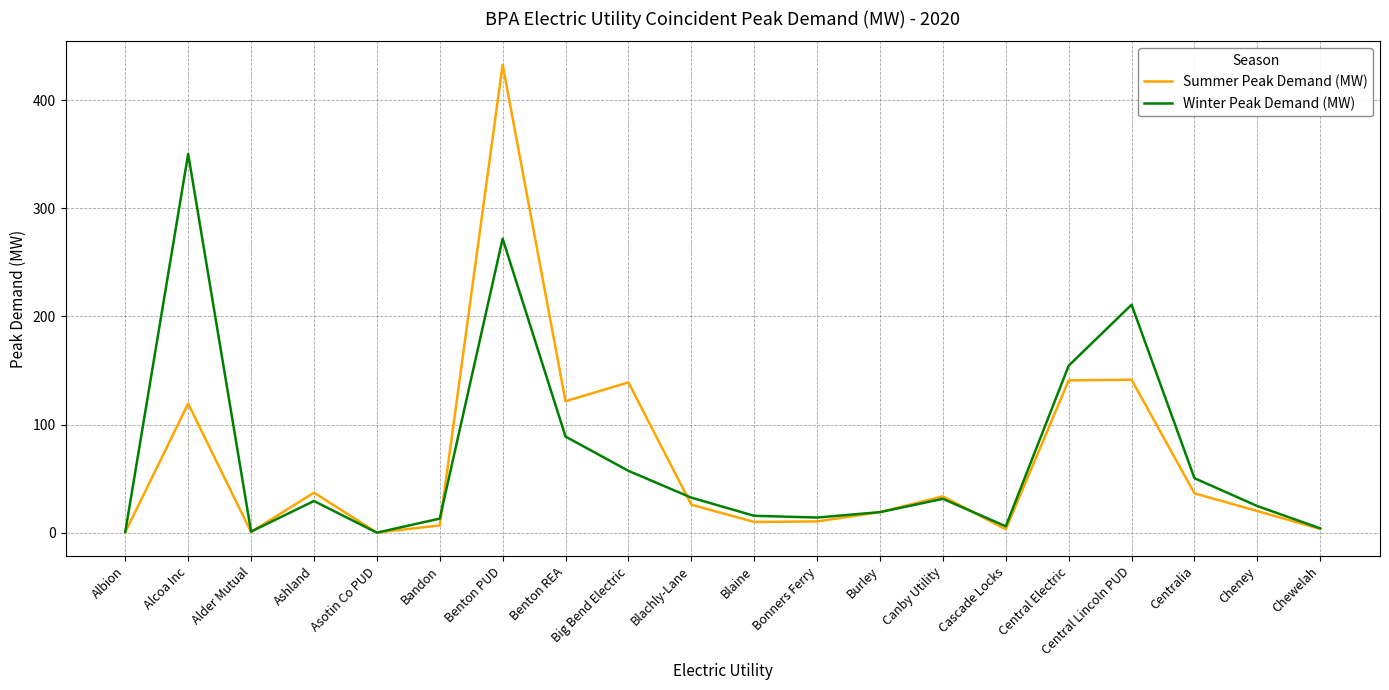

Is the value of Summer Peak Demand (MW) at Canby Utility greater than the value of Winter Peak Demand (MW) at Central Lincoln PUD?

No